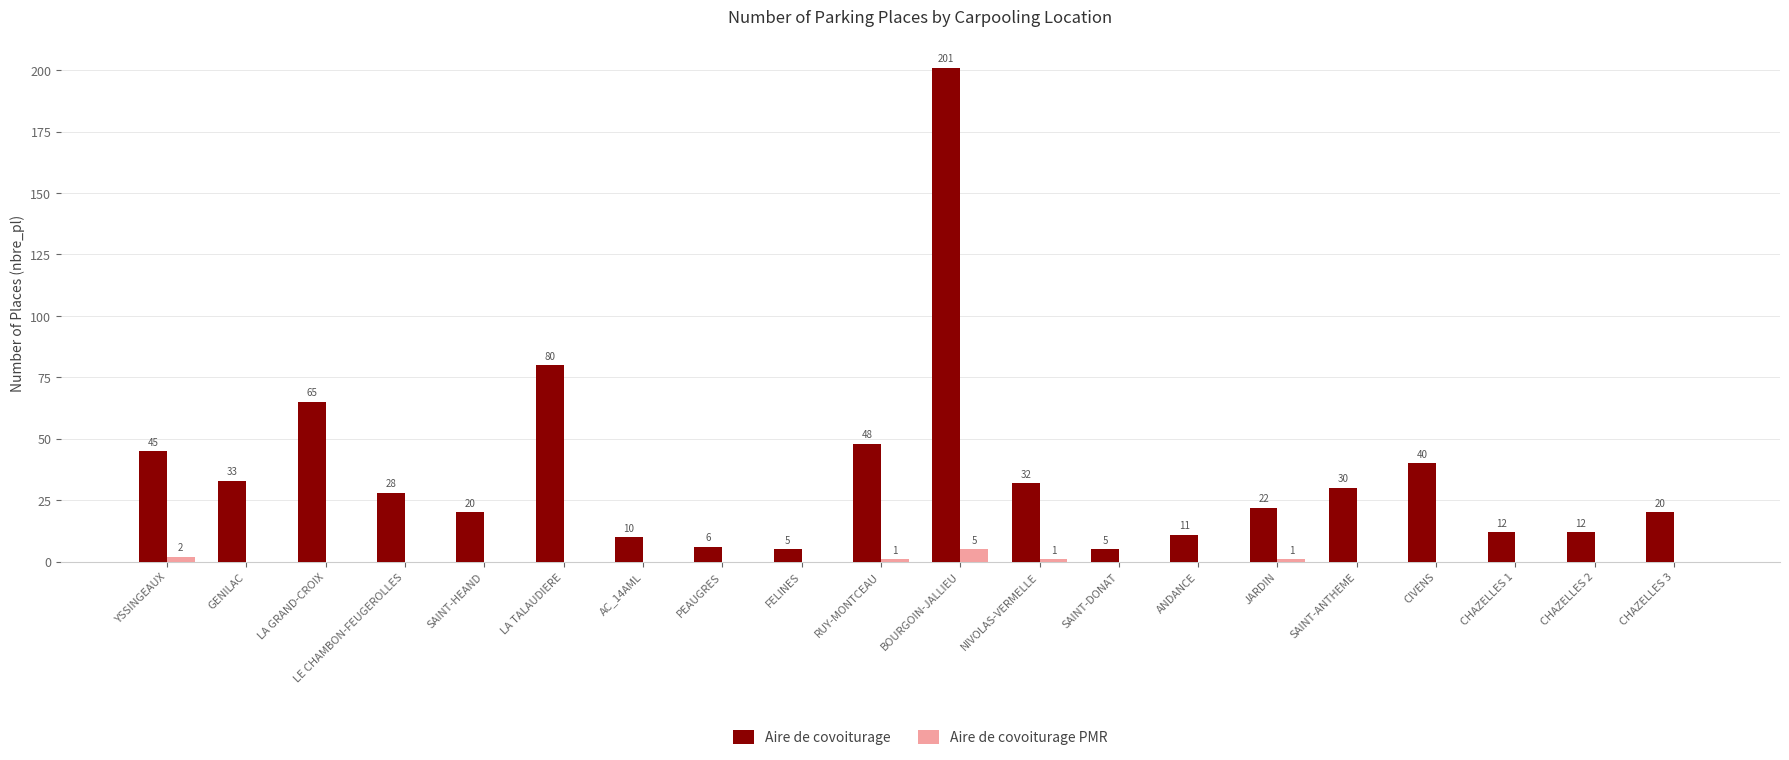

Reading left to right, what are all the values shown in this chart?

Aire de covoiturage: 45	33	65	28	20	80	10	6	5	48	201	32	5	11	22	30	40	12	12	20
Aire de covoiturage PMR: 2	0	0	0	0	0	0	0	0	1	5	1	0	0	1	0	0	0	0	0